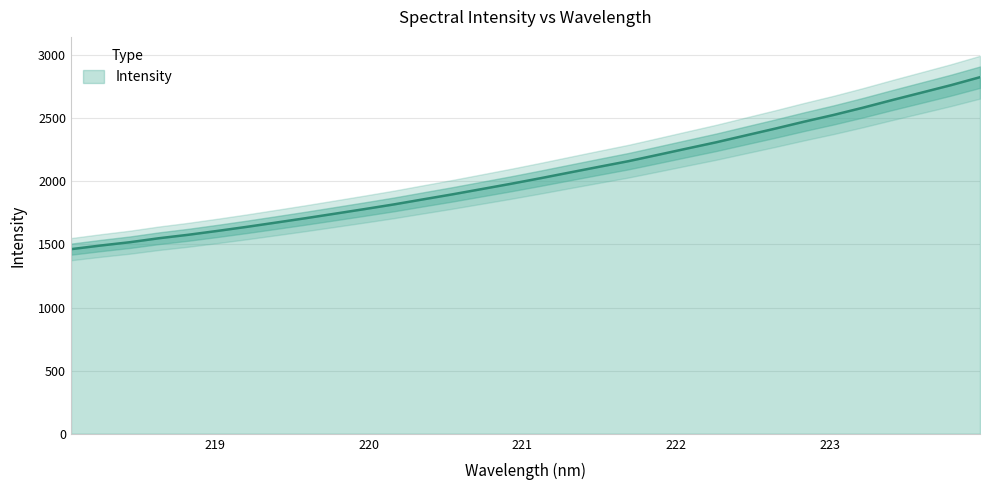

Reading left to right, what are all the values shown in this chart?

218.0596=1462.1	218.2508=1490.7	218.442=1517.0	218.6332=1548.8	218.8244=1576.2	219.0156=1607.0	219.2067=1639.2	219.3979=1673.2	219.589=1707.6	219.7801=1743.3	219.9712=1779.4	220.1623=1816.4	220.3533=1856.6	220.5444=1896.3	220.7354=1938.1	220.9264=1980.1	221.1174=2024.0	221.3083=2069.3	221.4993=2114.4	221.6902=2158.9	221.8812=2208.7	222.0721=2259.0	222.263=2308.8	222.4538=2362.7	222.6447=2416.3	222.8355=2472.0	223.0264=2525.0	223.2172=2582.3	223.408=2642.8	223.5987=2701.5	223.7895=2760.4	223.9802=2824.0